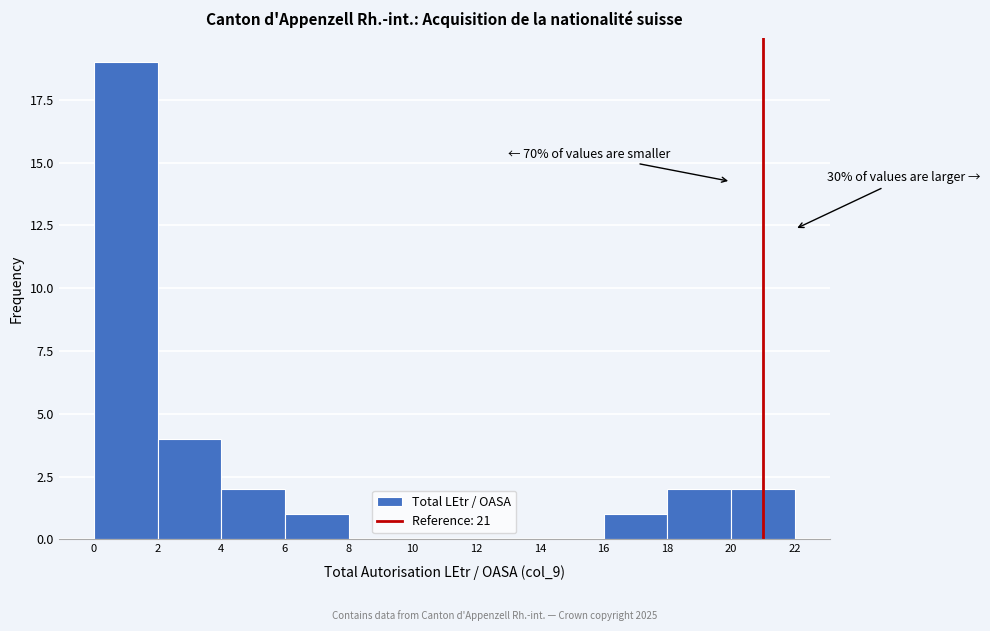

Which range on the x-axis has the tallest bar?

0 to 2